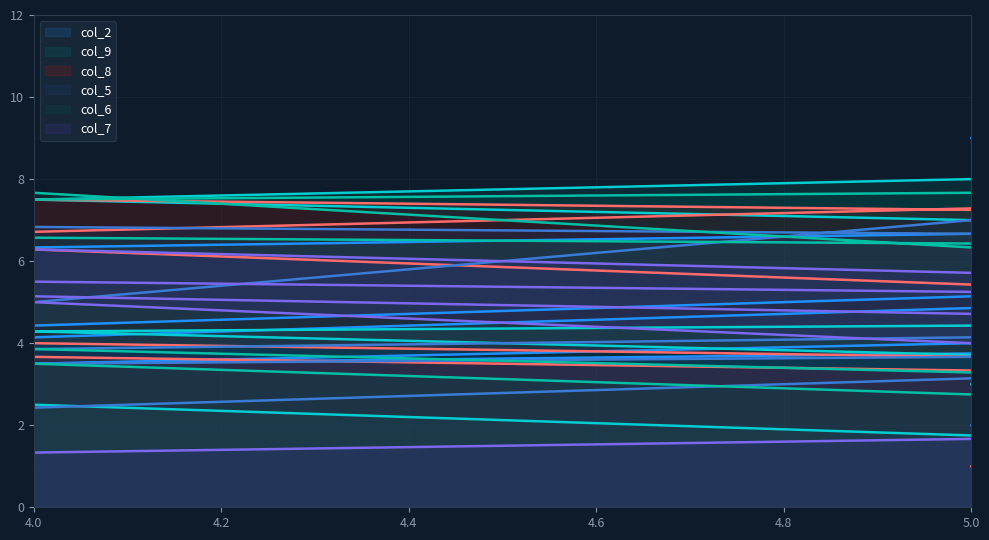

Where does the col_6 series first go above 5?

4.2